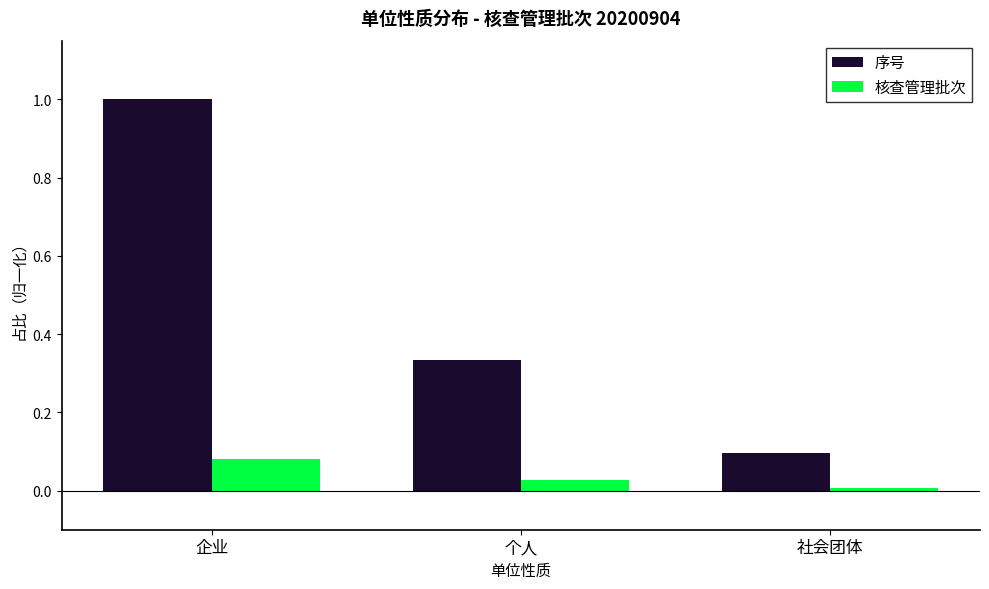

What is the greatest value displayed?

1.0